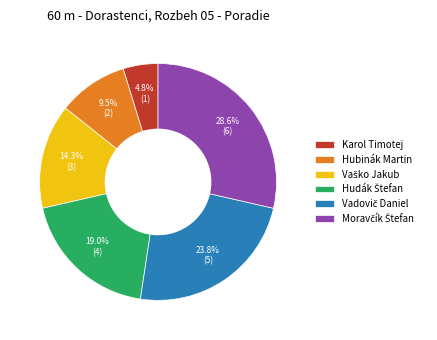

Does any single category account for the majority?

No